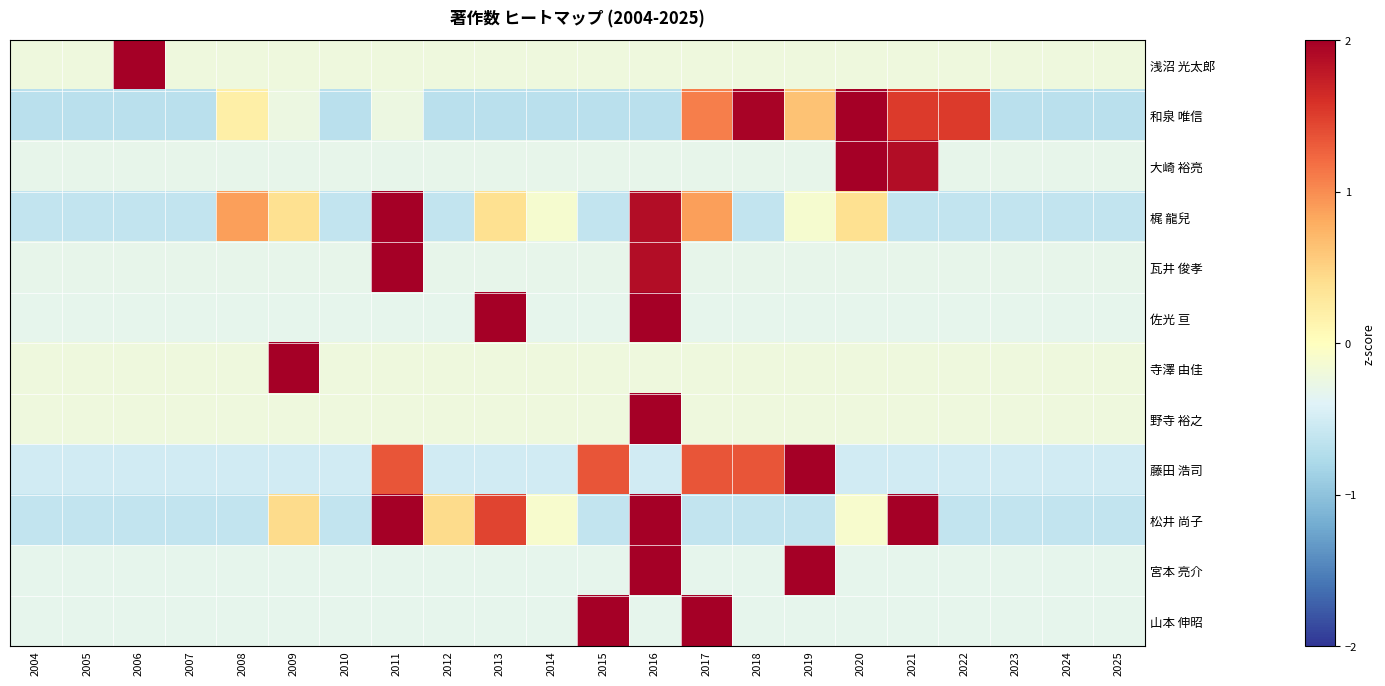

Which has a higher value, 2004 or 2015?

2004